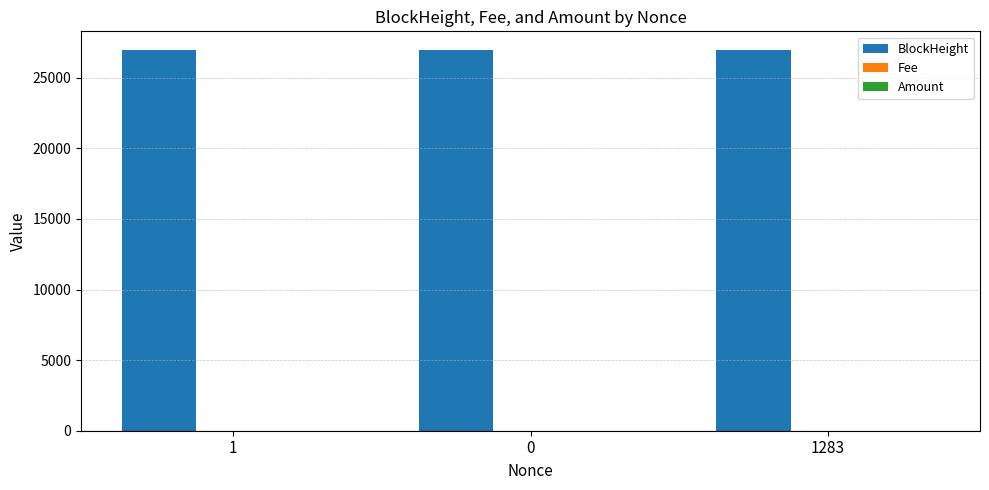

True or false: BlockHeight has a value of 18068.3 at 1283.

False